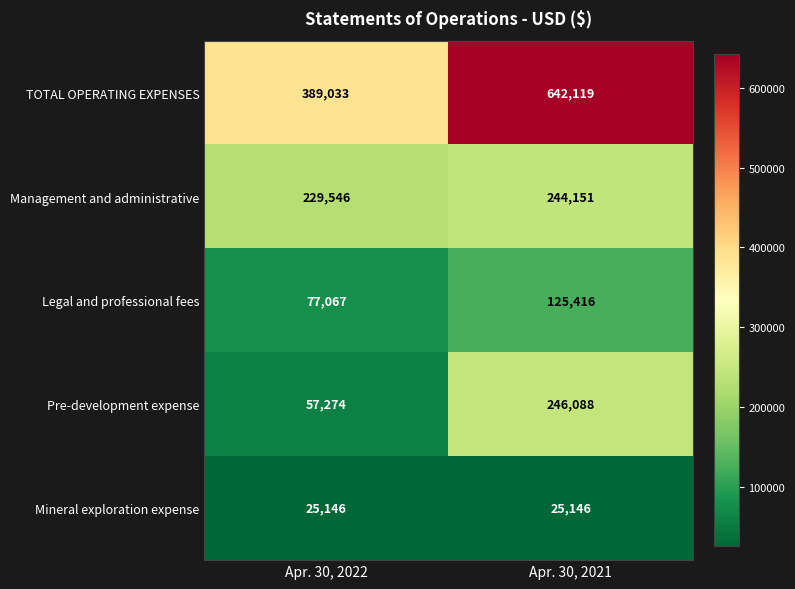

Count the number of categories in the chart.

2